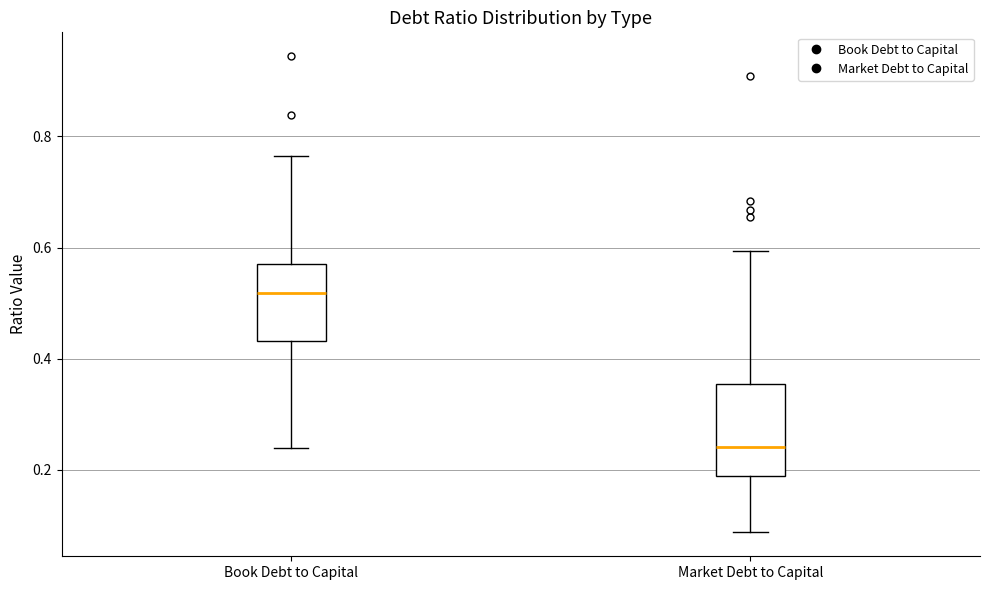

Reading left to right, read every box against the y-axis: the position of its median line, the range the box covers, and the ends of its whiskers. The values are not printed on the chart, so give them approximately, as read against the axis.

Book Debt to Capital: median 0.52, box 0.44 to 0.58, whiskers 0.24 to 0.76
Market Debt to Capital: median 0.24, box 0.18 to 0.36, whiskers 0.08 to 0.60